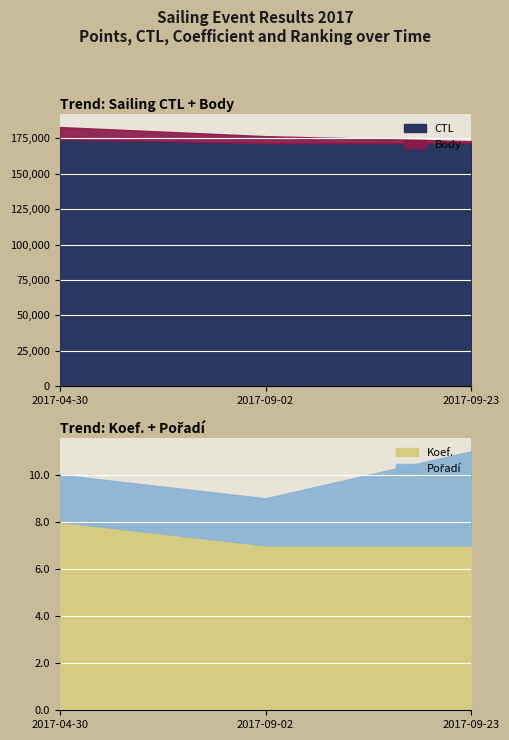

Reading left to right, transcribe all the data shown in this chart.

CTL: 2017-04-30=174270	2017-09-02=171714	2017-09-23=171717
Body: 2017-04-30=8808	2017-09-02=4921	2017-09-23=1385
Koef.: 2017-04-30=8	2017-09-02=7	2017-09-23=7
Pořadí: 2017-04-30=2	2017-09-02=2	2017-09-23=4